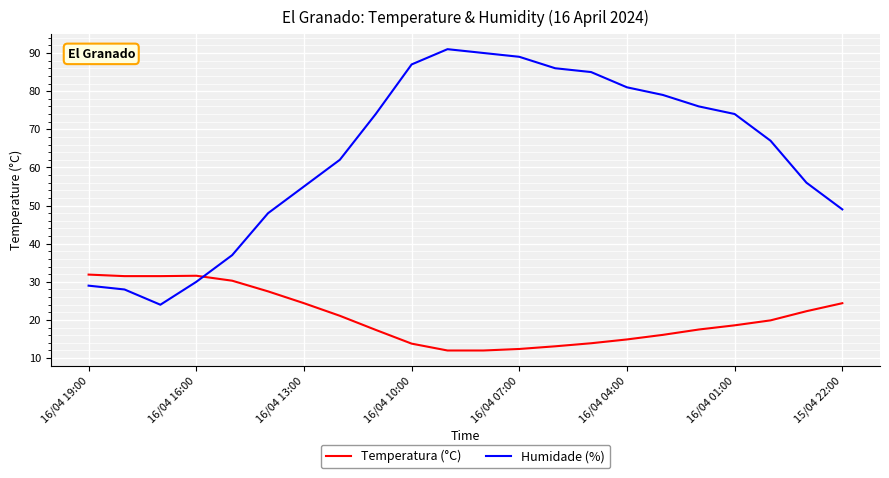

Count the number of categories in the chart.

22